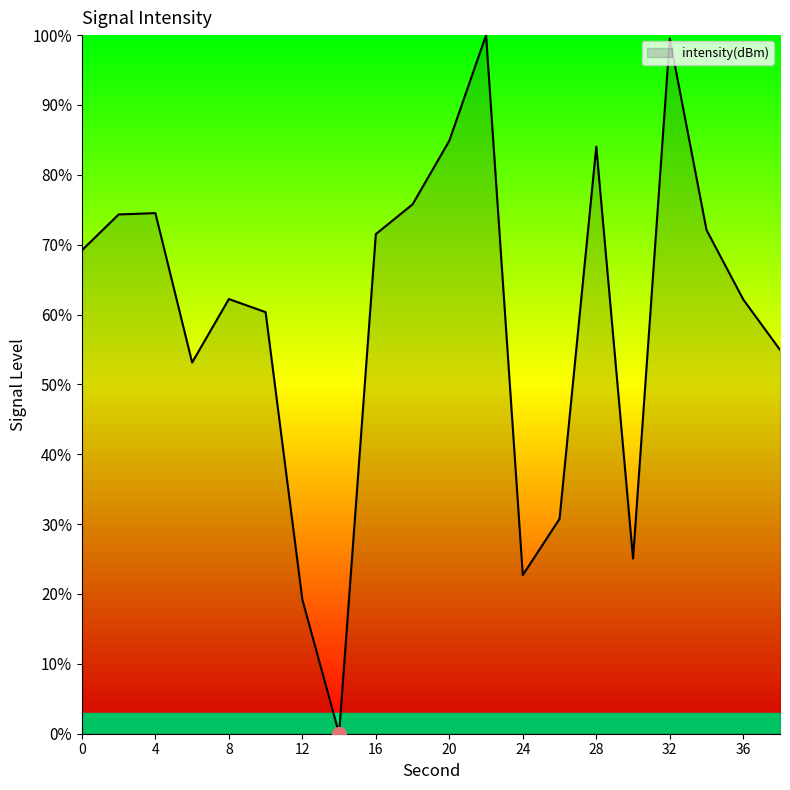

What is the maximum value shown in the chart?

100.0